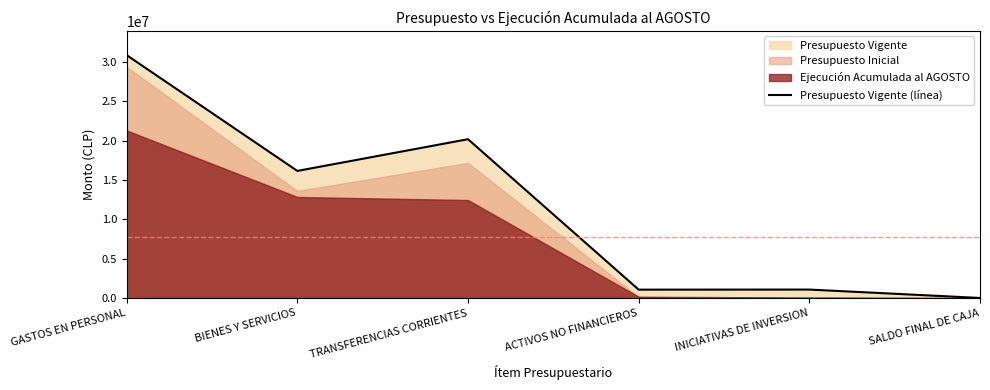

What is the minimum value shown in the chart?

12711